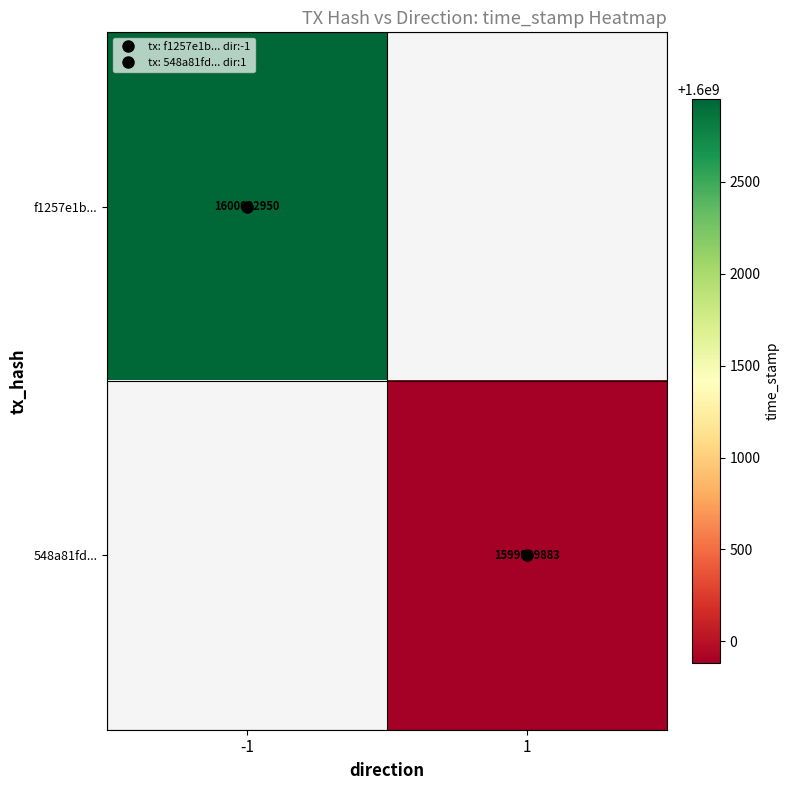

The value of f1257e1b... at -1 is 1600002950.0. True or false?

True